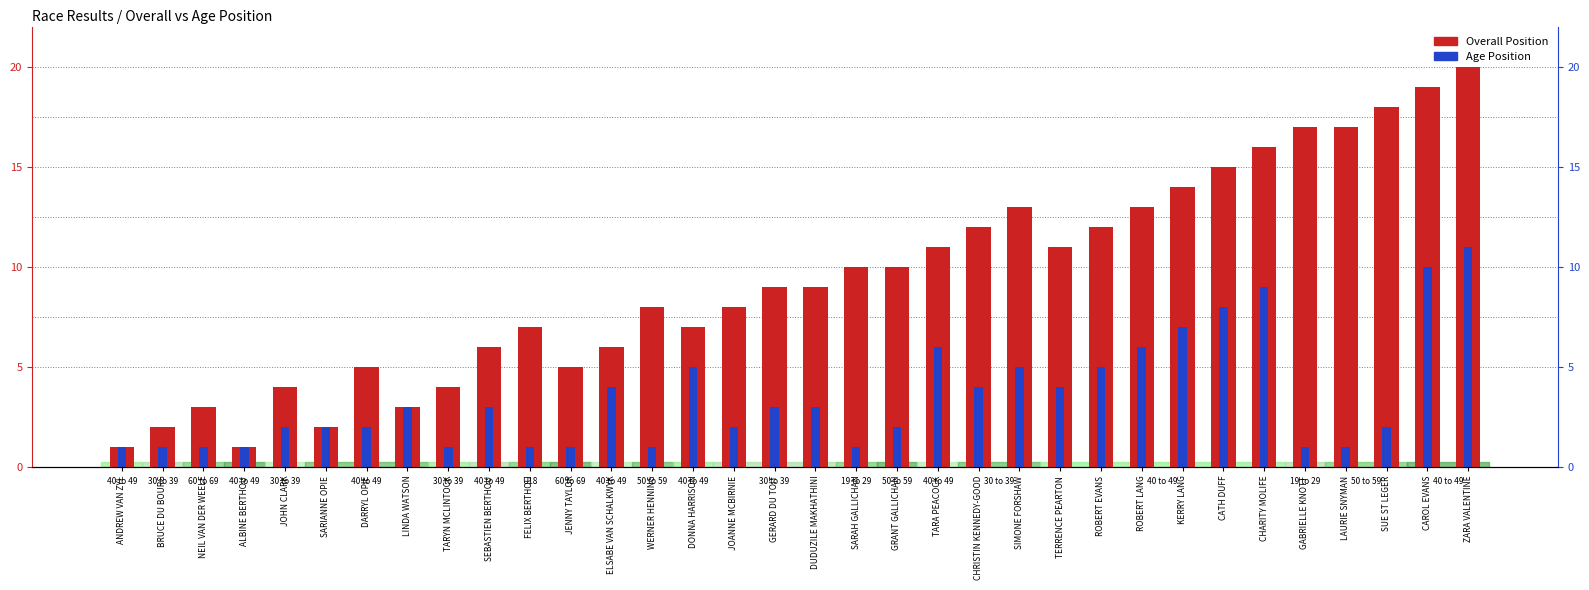

What is the difference between the second highest and second lowest values in the Age Position series?

9